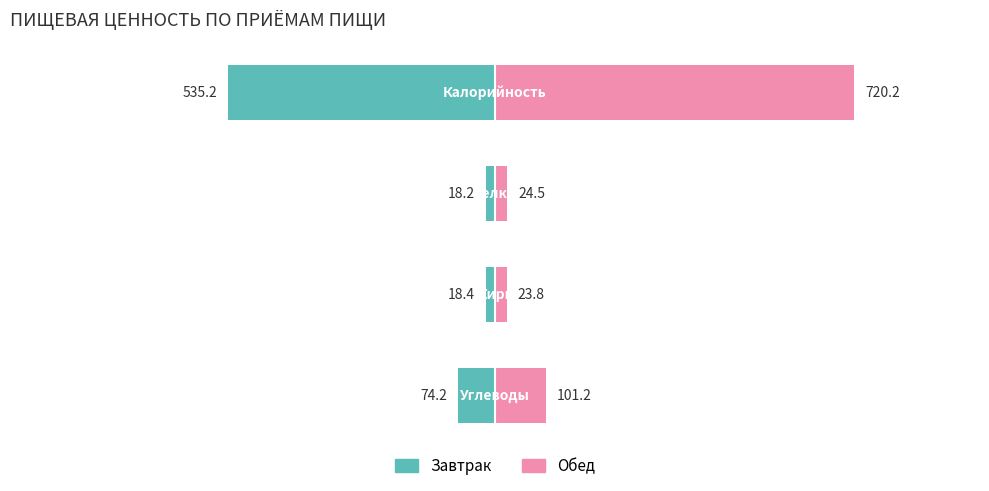

Does the chart contain any negative values?

No